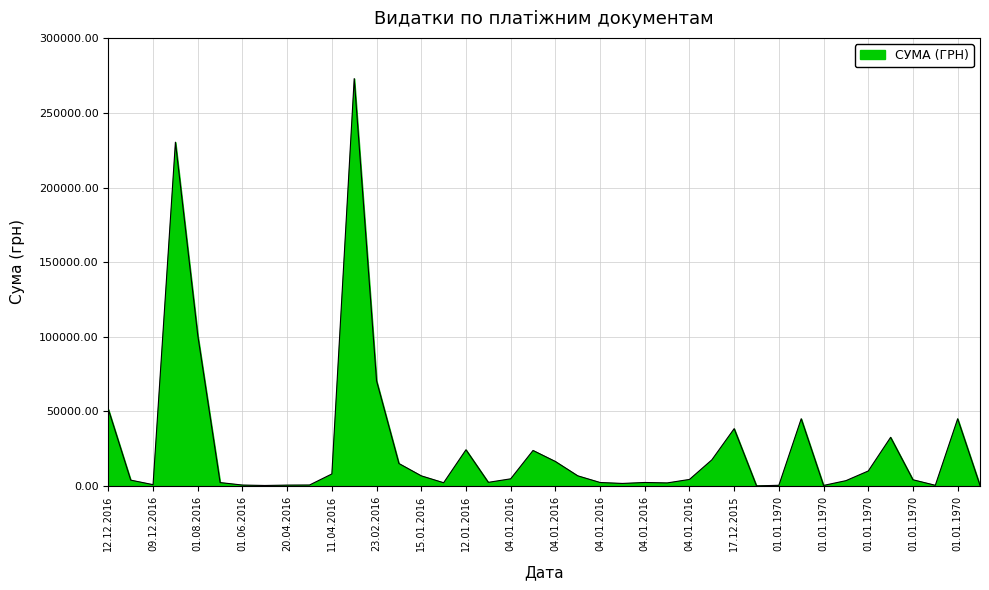

Count the number of categories in the chart.

40